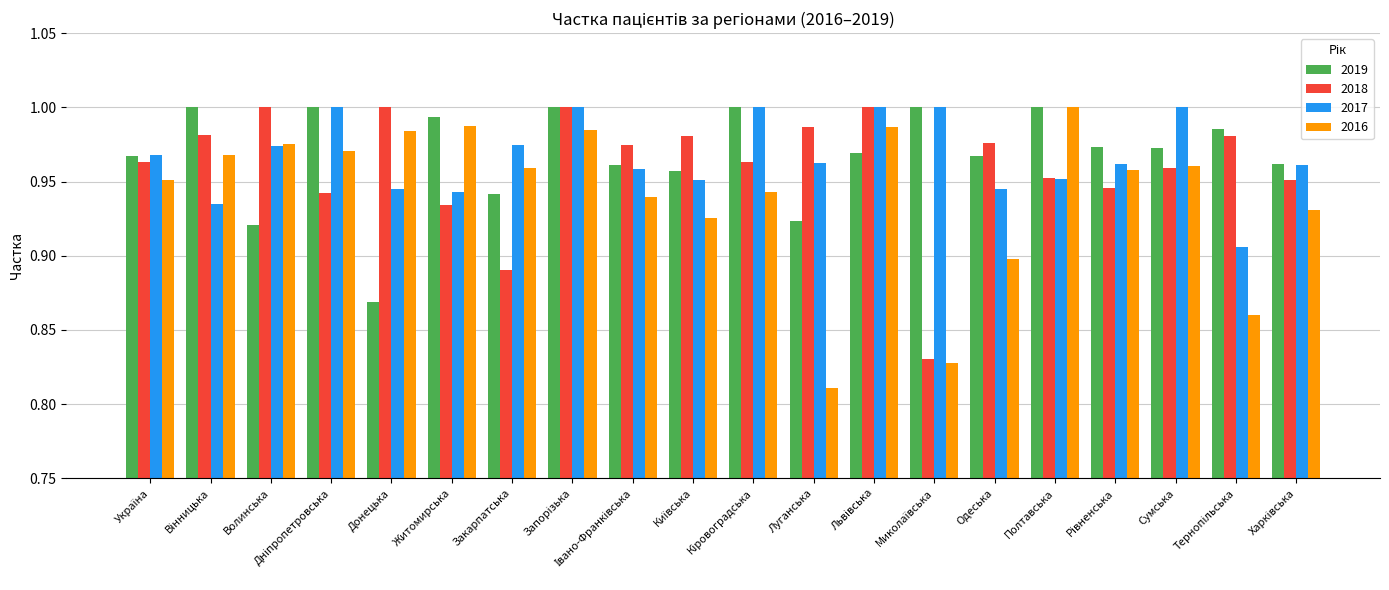

What are all the series names shown in the legend?

2019, 2018, 2017, 2016